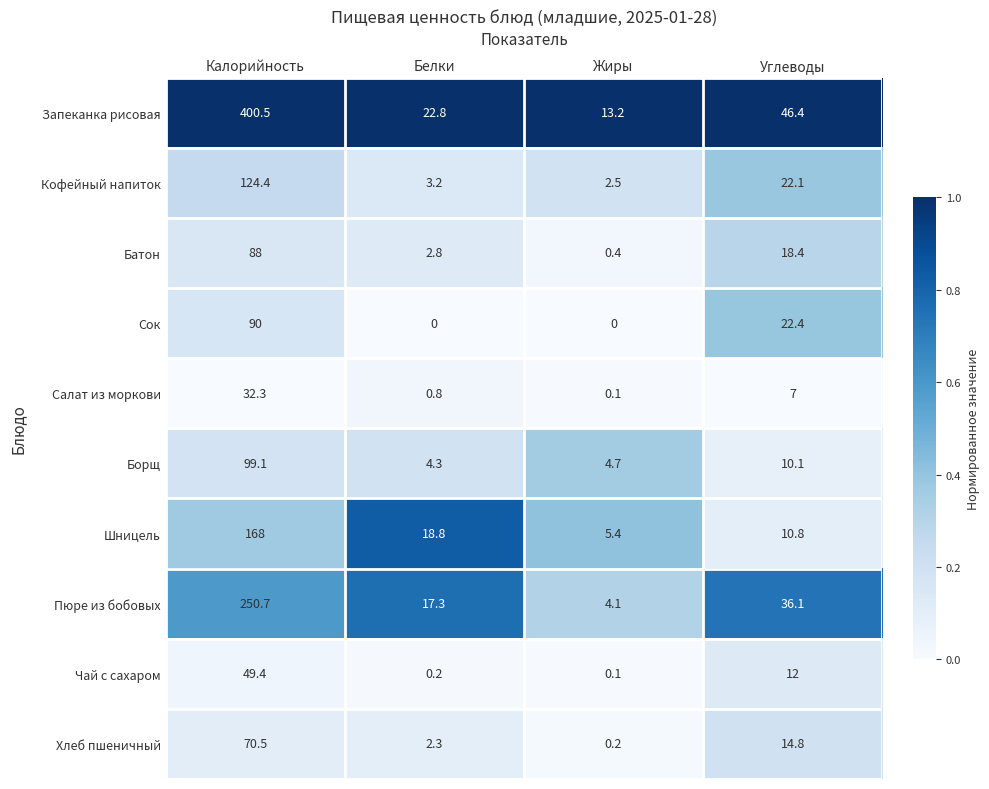

How many Сок values are between 0 and 90?

4